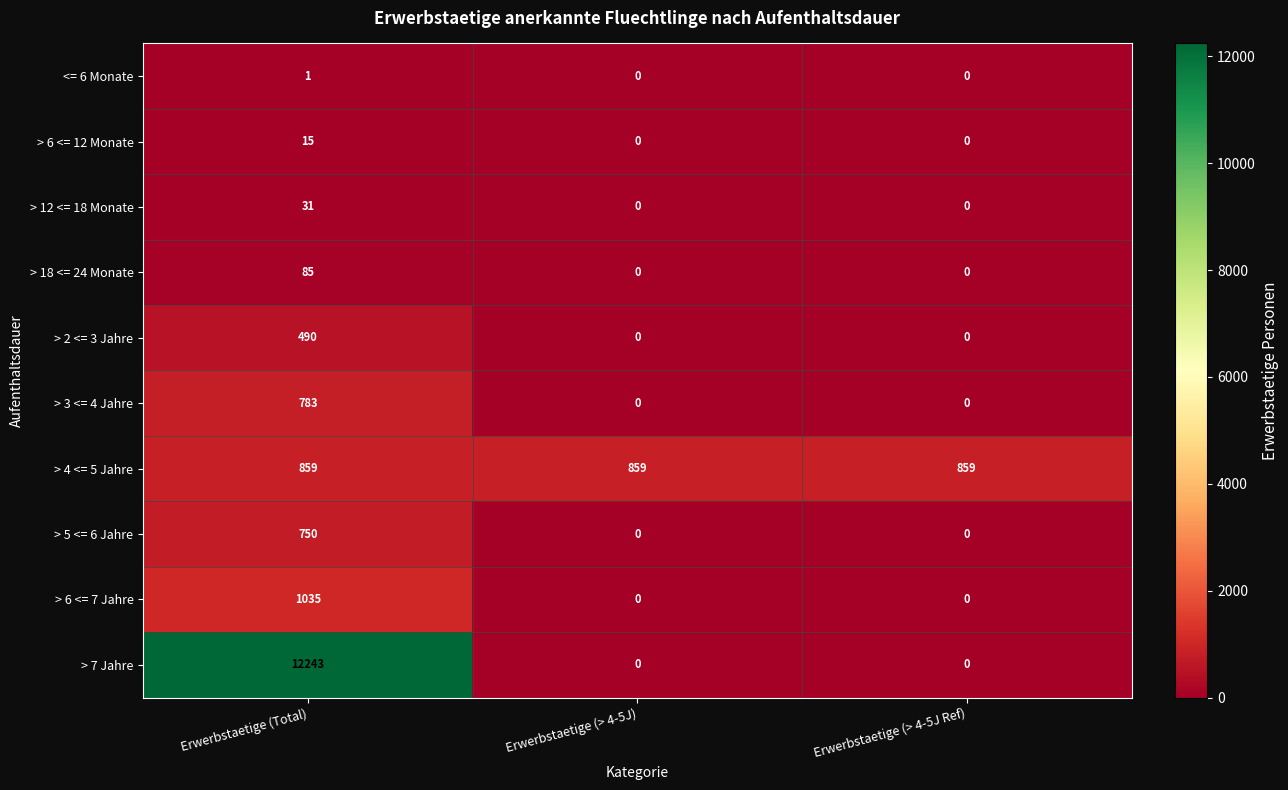

Is it true that > 12 <= 18 Monate equals 20 at Erwerbstaetige (> 4-5J Ref)?

False